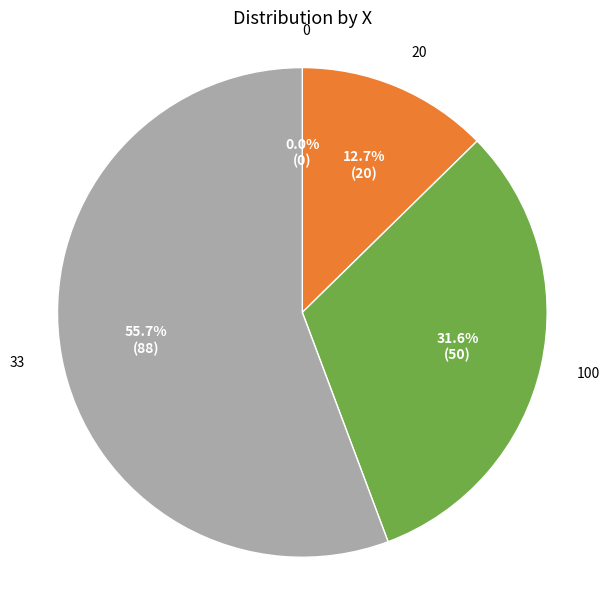

Rank the categories by value from lowest to highest.

0, 20, 100, 33